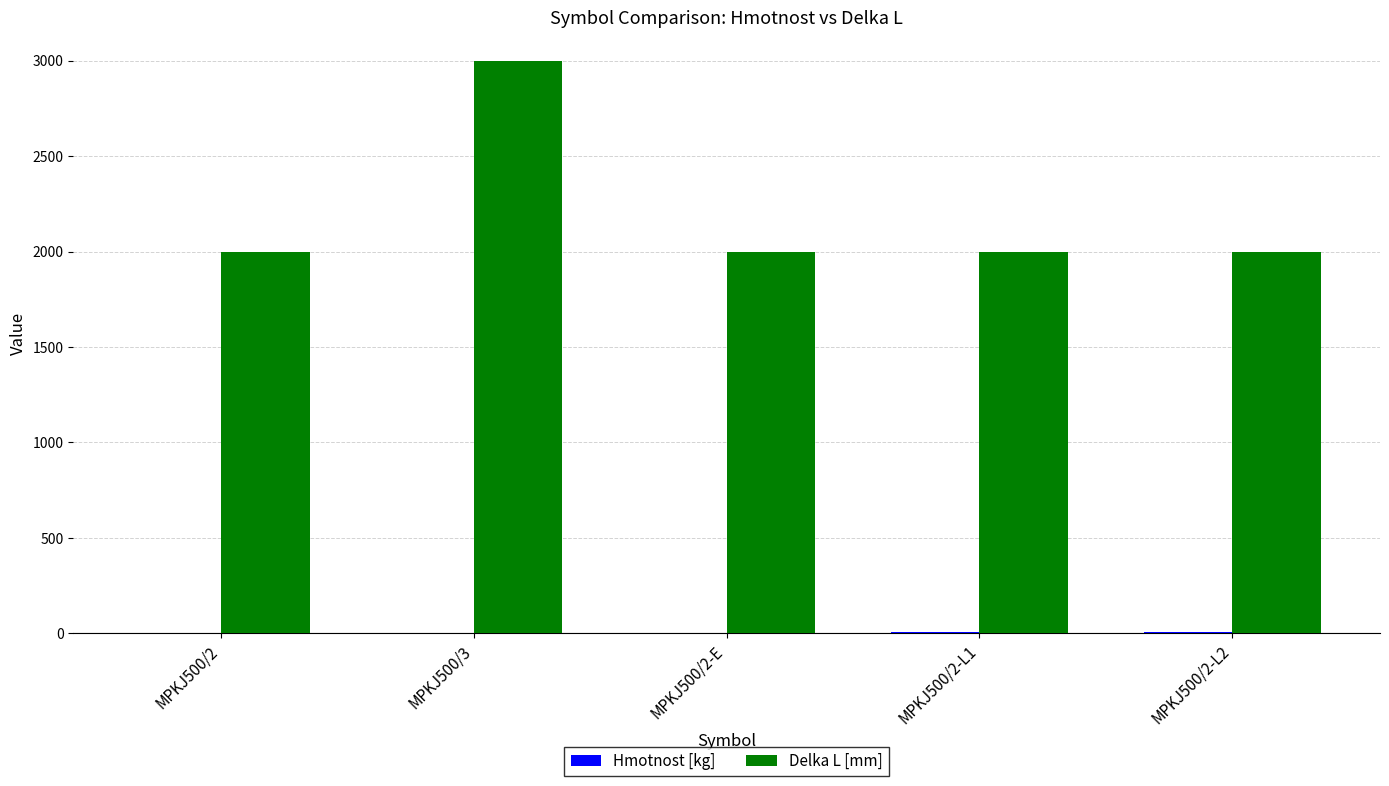

At which category is the sum across all series the highest?

MPKJ500/3